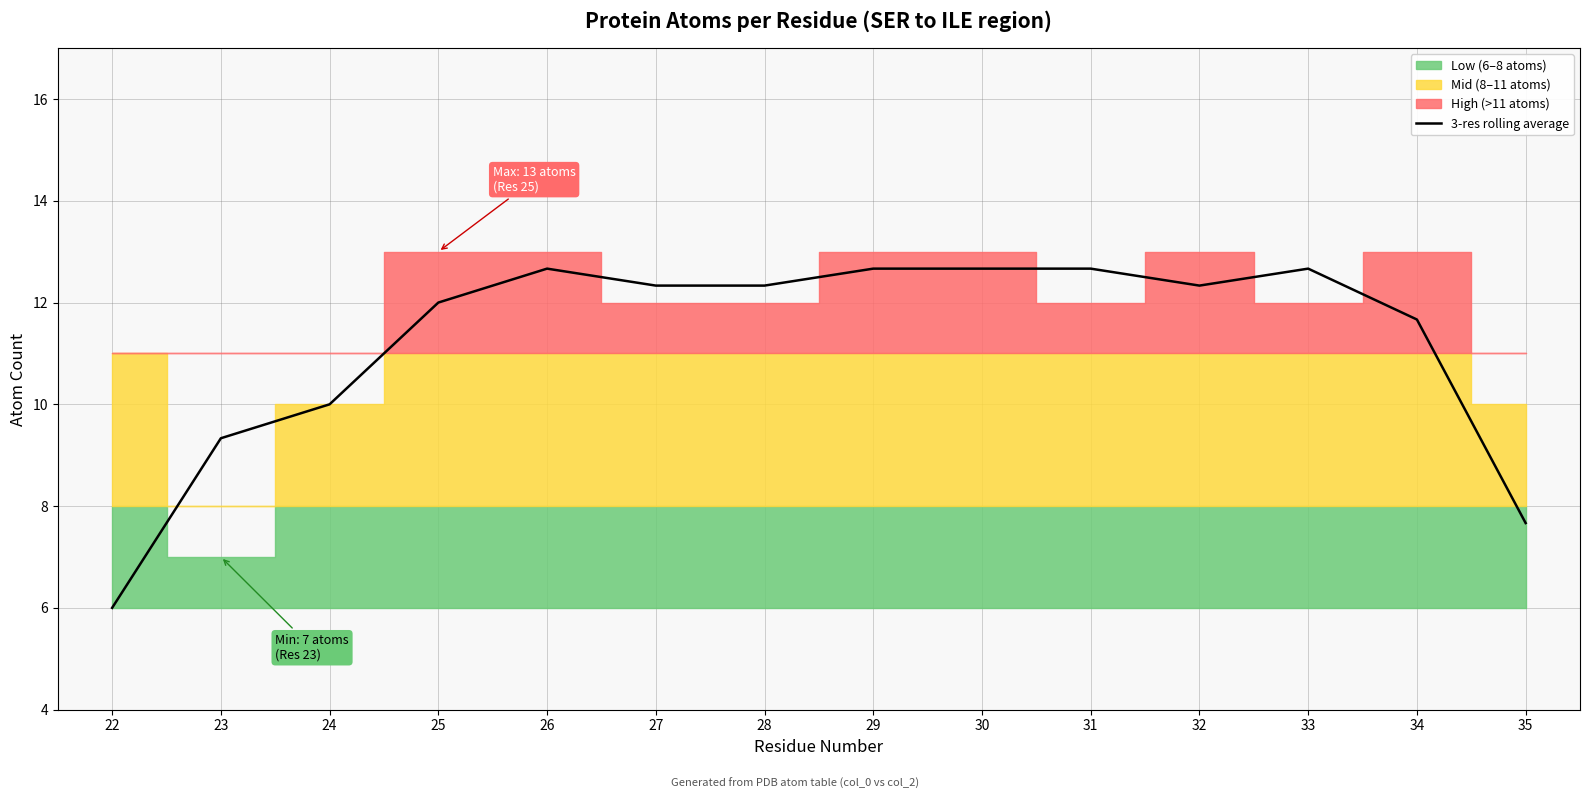

List the labels in order of value, smallest first.

22, 35, 23, 24, 34, 25, 27, 28, 32, 29, 31, 33, 26, 30